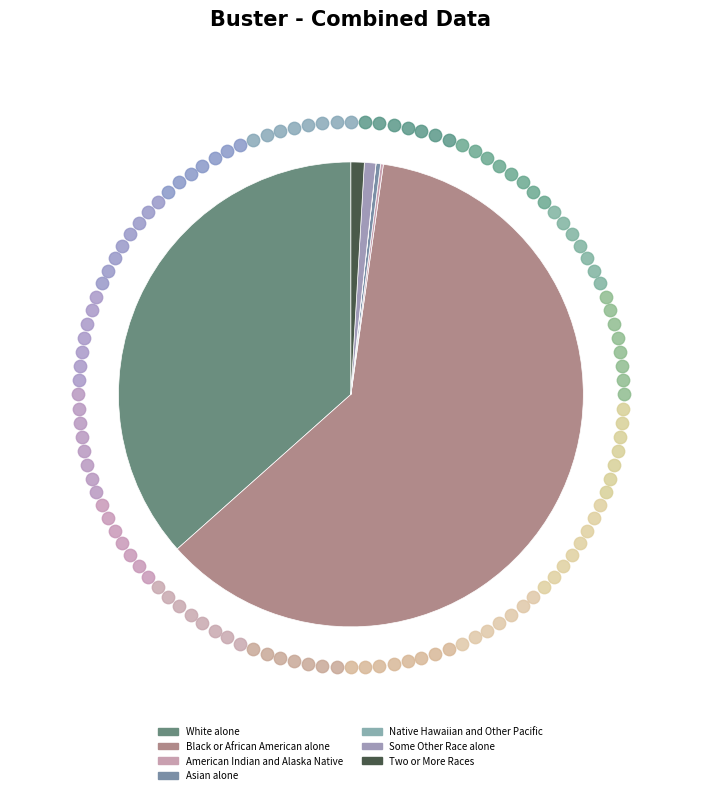

How many segments does this pie chart have?

7